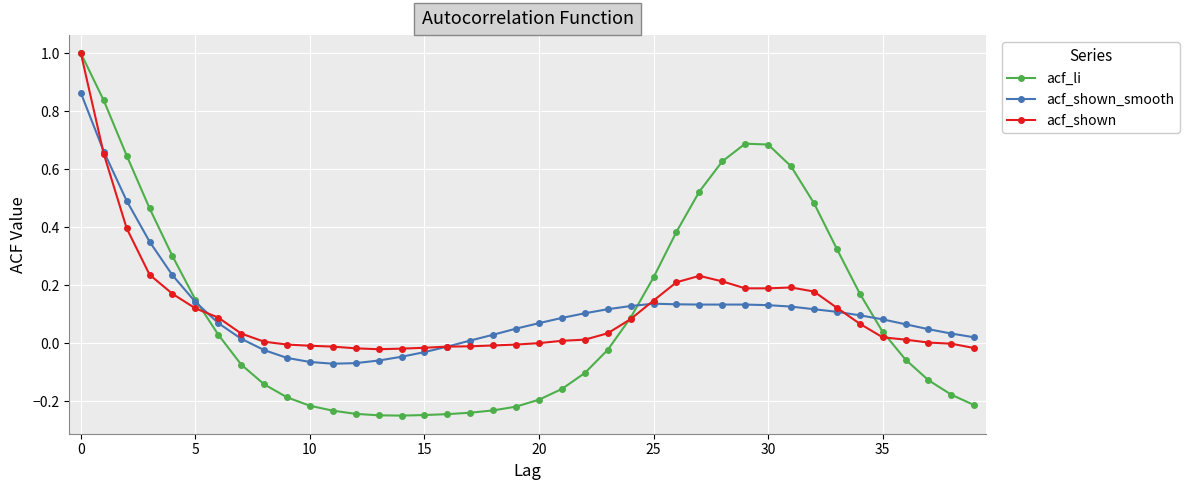

What is the highest value of the acf_li series?

1.0